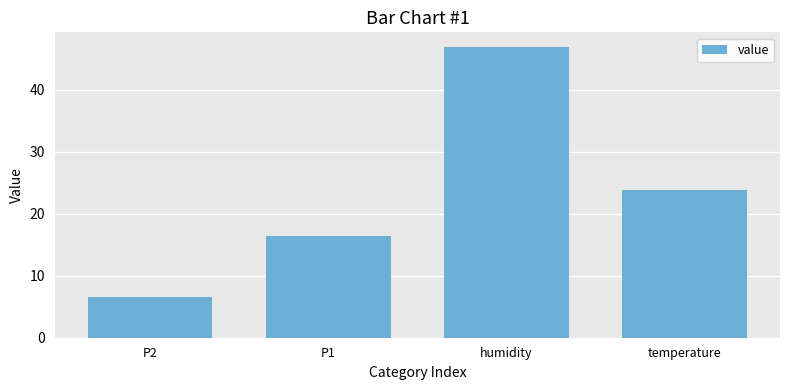

What is the sum of the values at humidity and P2?

53.5